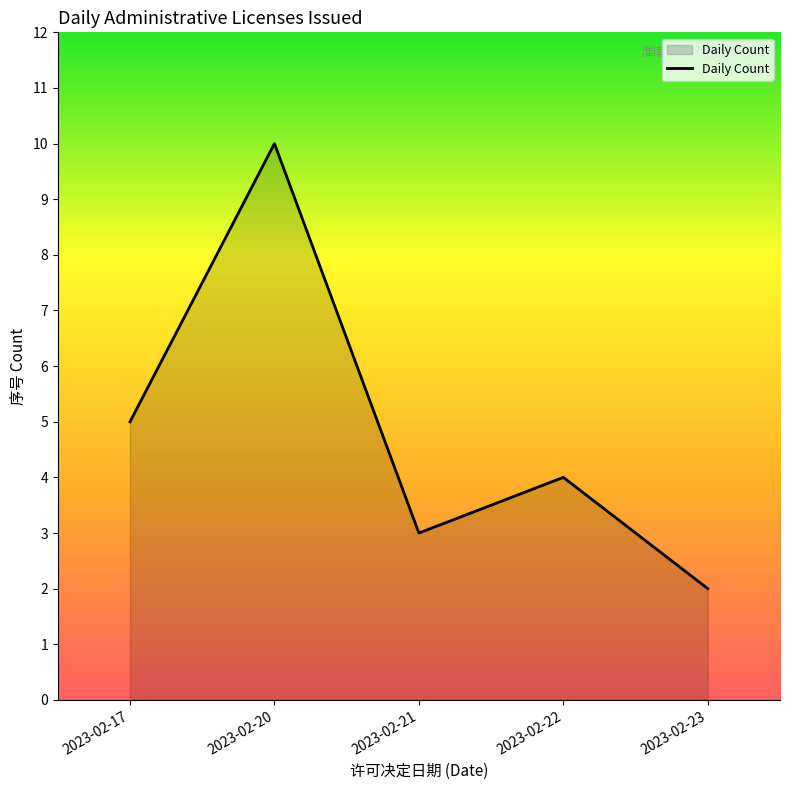

What is the difference between the second highest and minimum values?

3